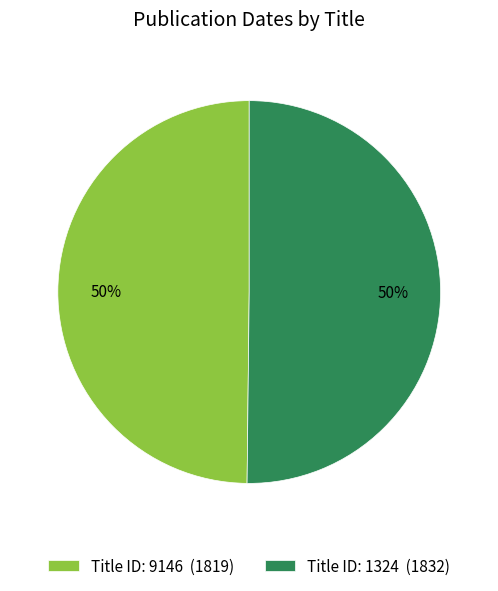

What is the ratio of the value at Title ID: 9146 (1819) to the value at Title ID: 1324 (1832)?

1.0